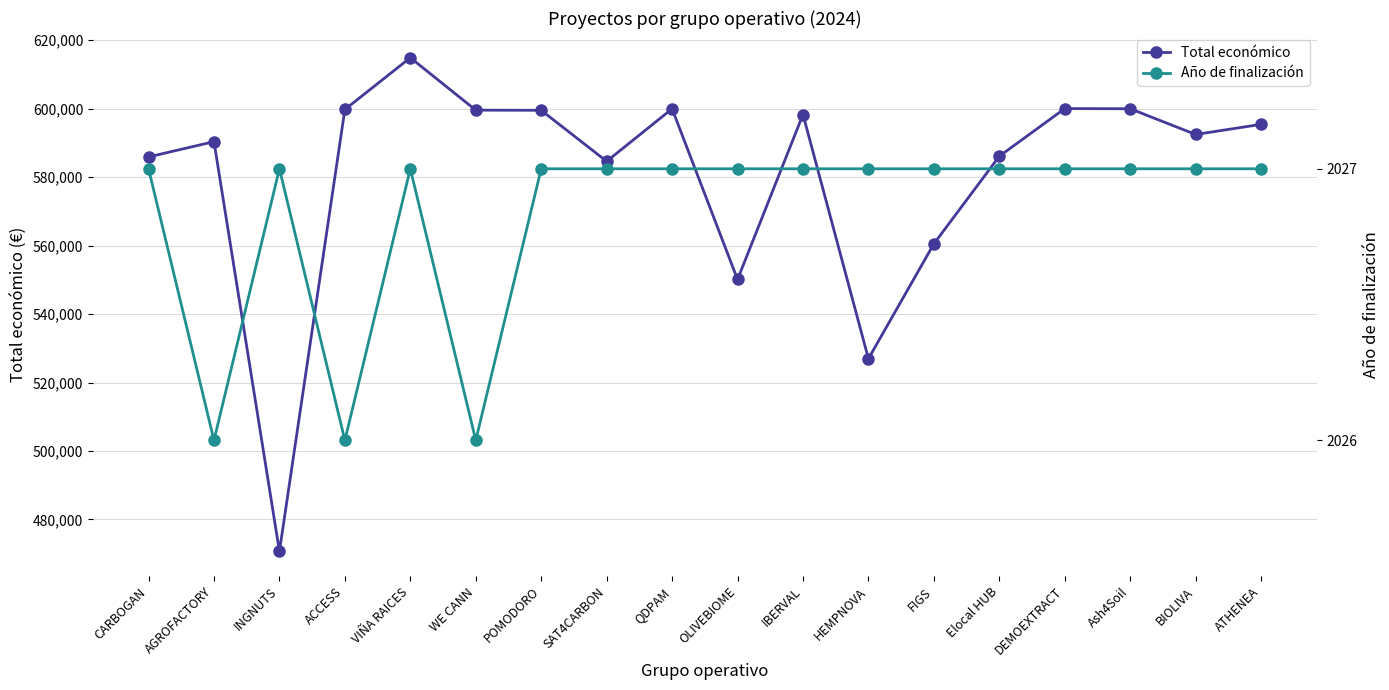

How many lines are shown in the chart?

2